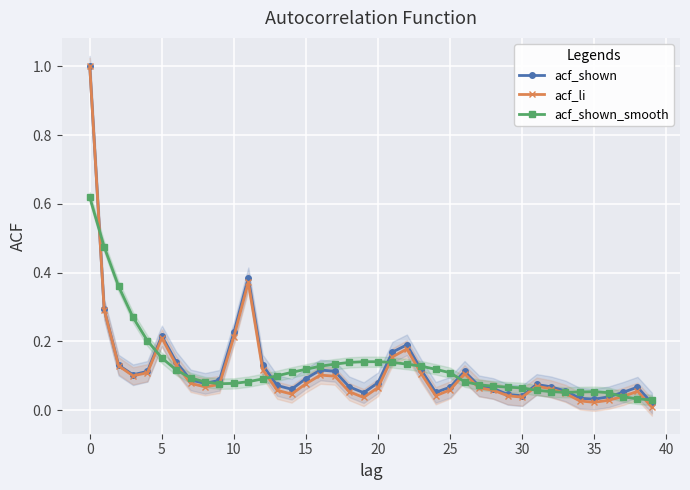

Between 35 and 39, which series saw the biggest shift?

acf_shown_smooth